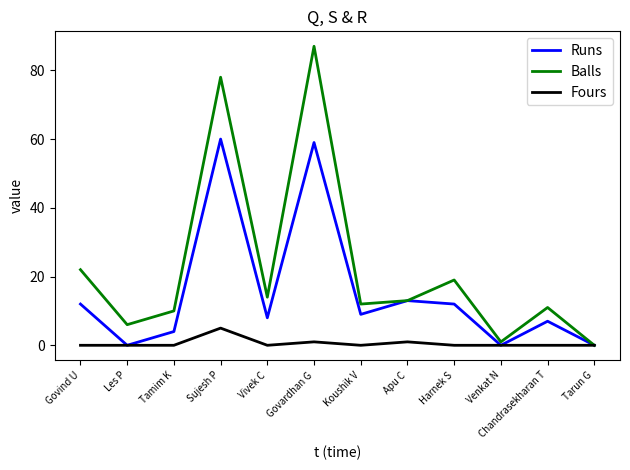

How many series are shown in this chart?

3